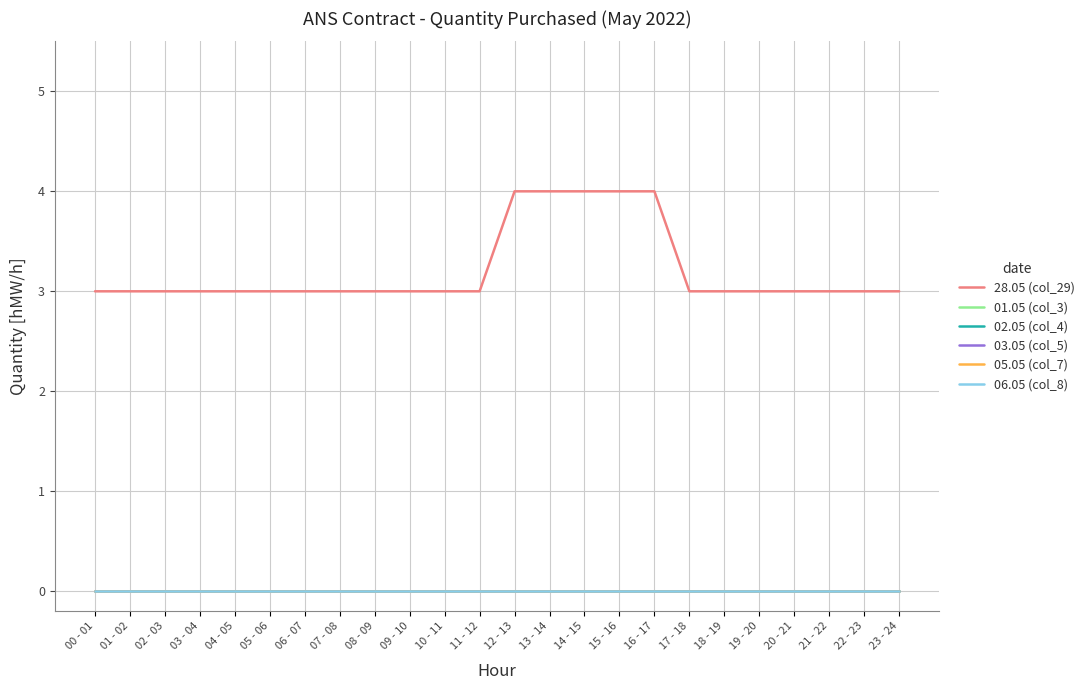

Is the value of 28.05 (col_29) at 09 - 10 greater than the value of 03.05 (col_5) at 20 - 21?

Yes